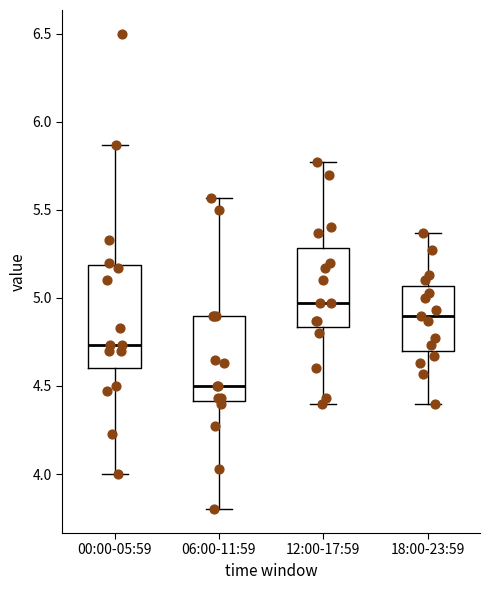

Comparing the boxes themselves (not the whiskers), which one is the tallest?

00:00-05:59